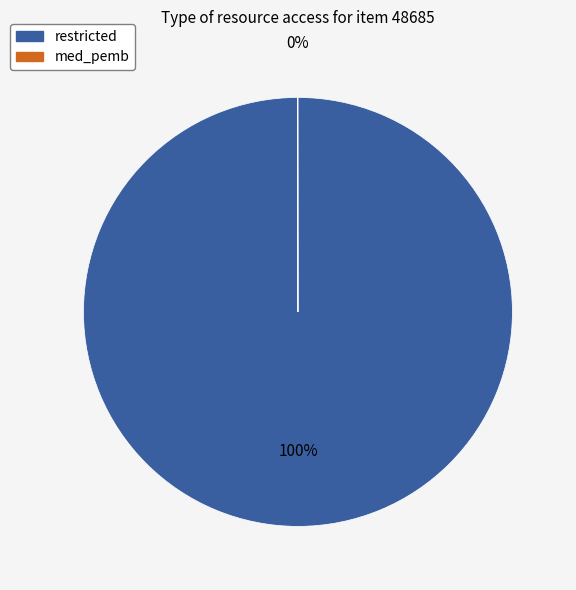

Which category has the biggest portion of the pie?

restricted